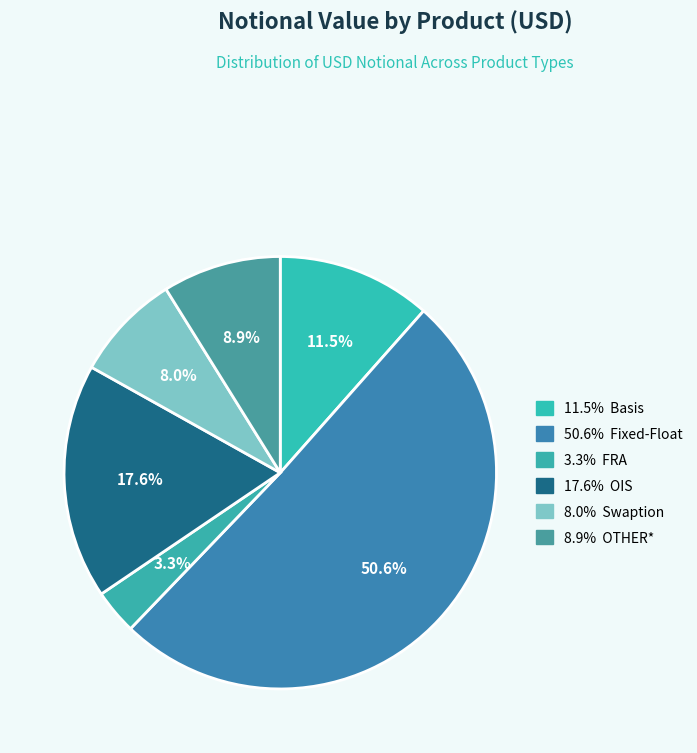

Which slice is the smallest?

FRA